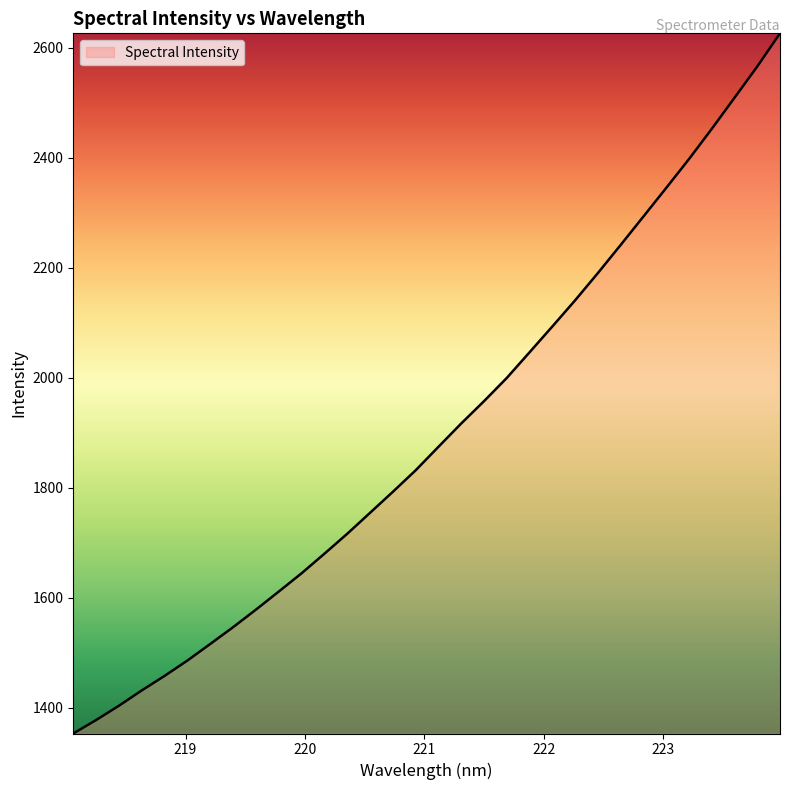

True or false: there are more than 2 points higher than both neighbors.

False